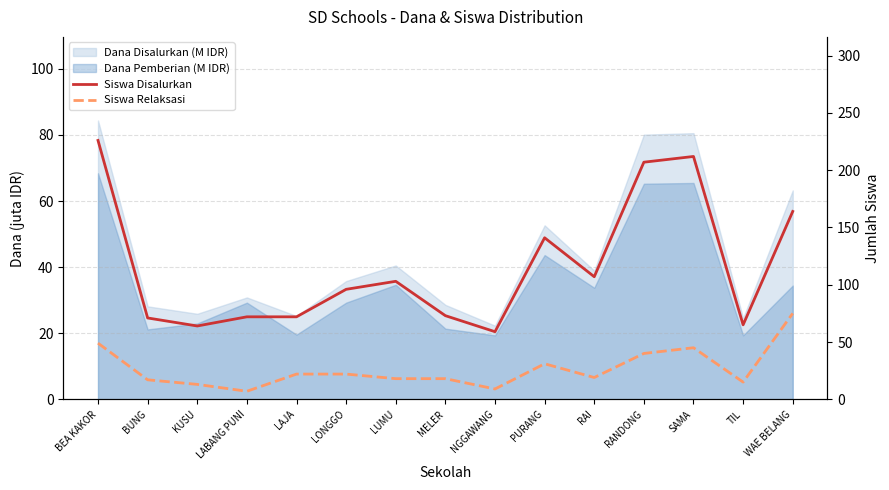

Is the value of Siswa Disalurkan at SAMA greater than the value of Siswa Relaksasi at RAI?

Yes